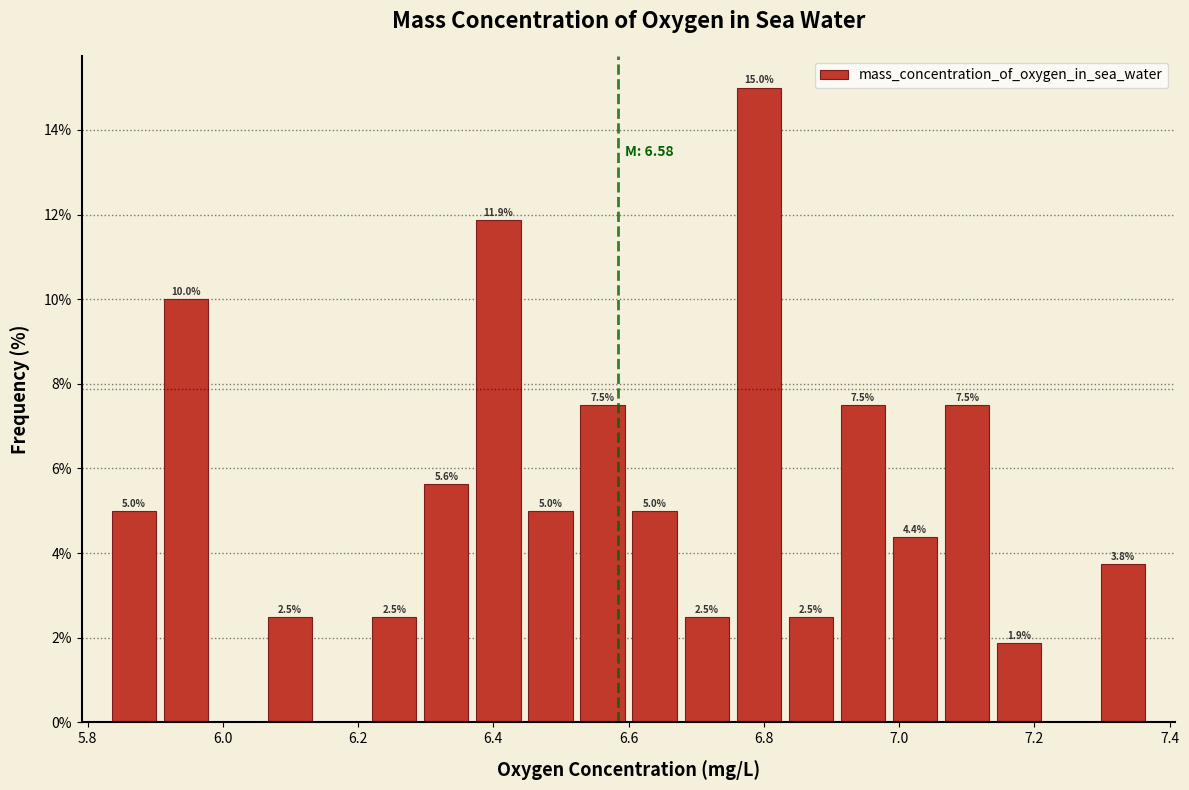

Around what value on the x-axis is the tallest bar? Give the approximate position of its centre, as read against the axis.

6.80